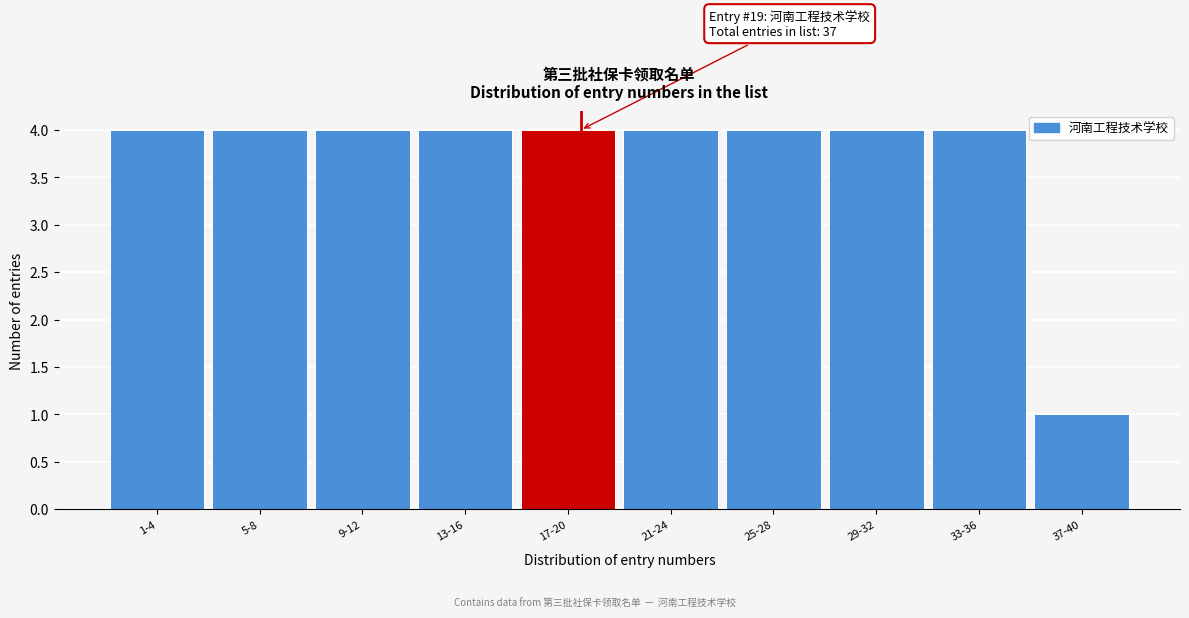

Reading left to right, extract all data points from this chart.

1-4=4	5-8=4	9-12=4	13-16=4	17-20=4	21-24=4	25-28=4	29-32=4	33-36=4	37-40=1